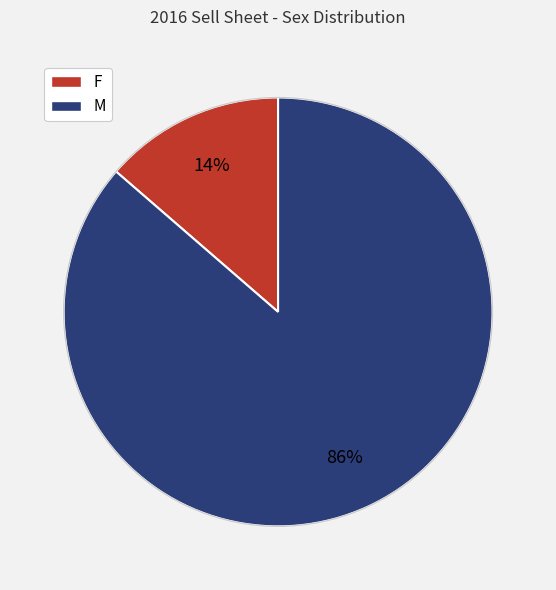

Which has a higher value, F or M?

M